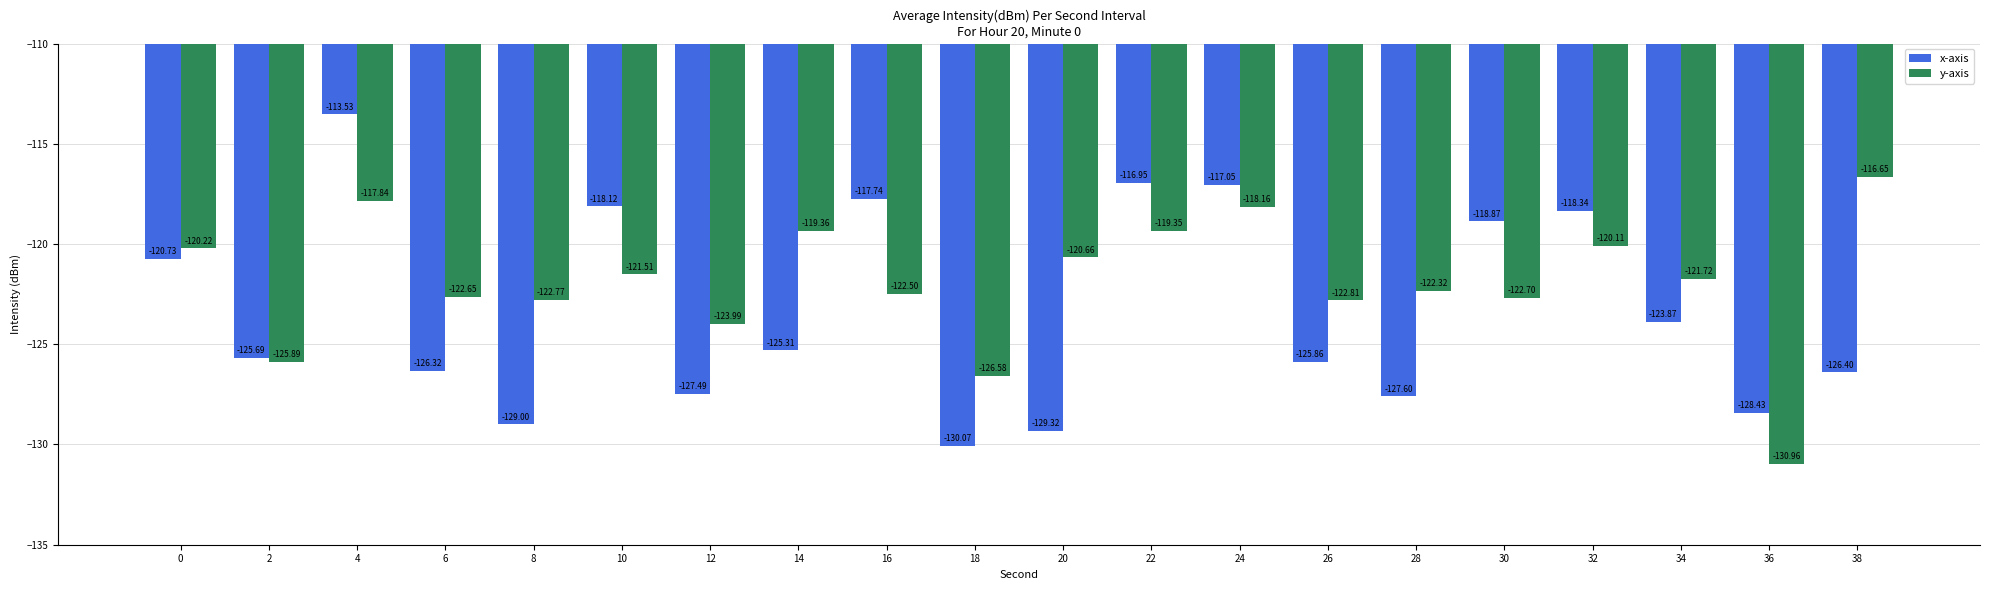

At which label does y-axis reach its minimum?

36